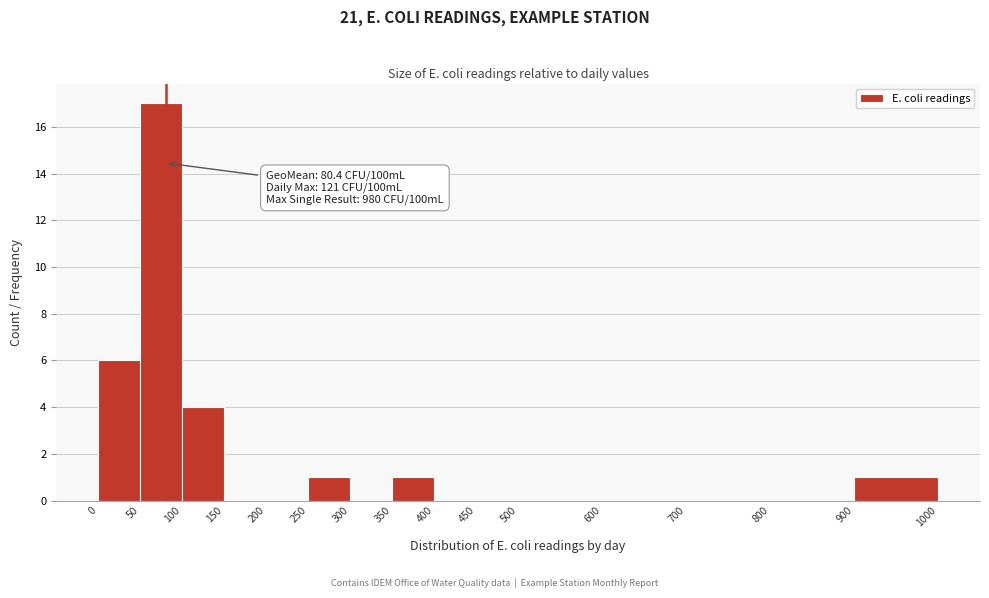

Over which range of the x-axis is the bar tallest?

50 to 100